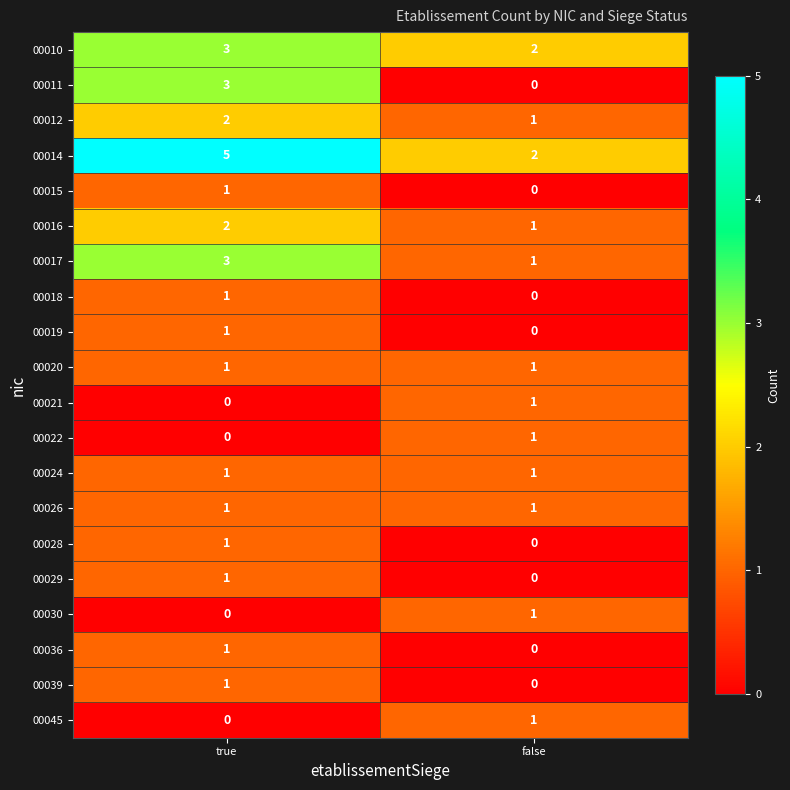

At how many categories does at least one series exceed 0?

2